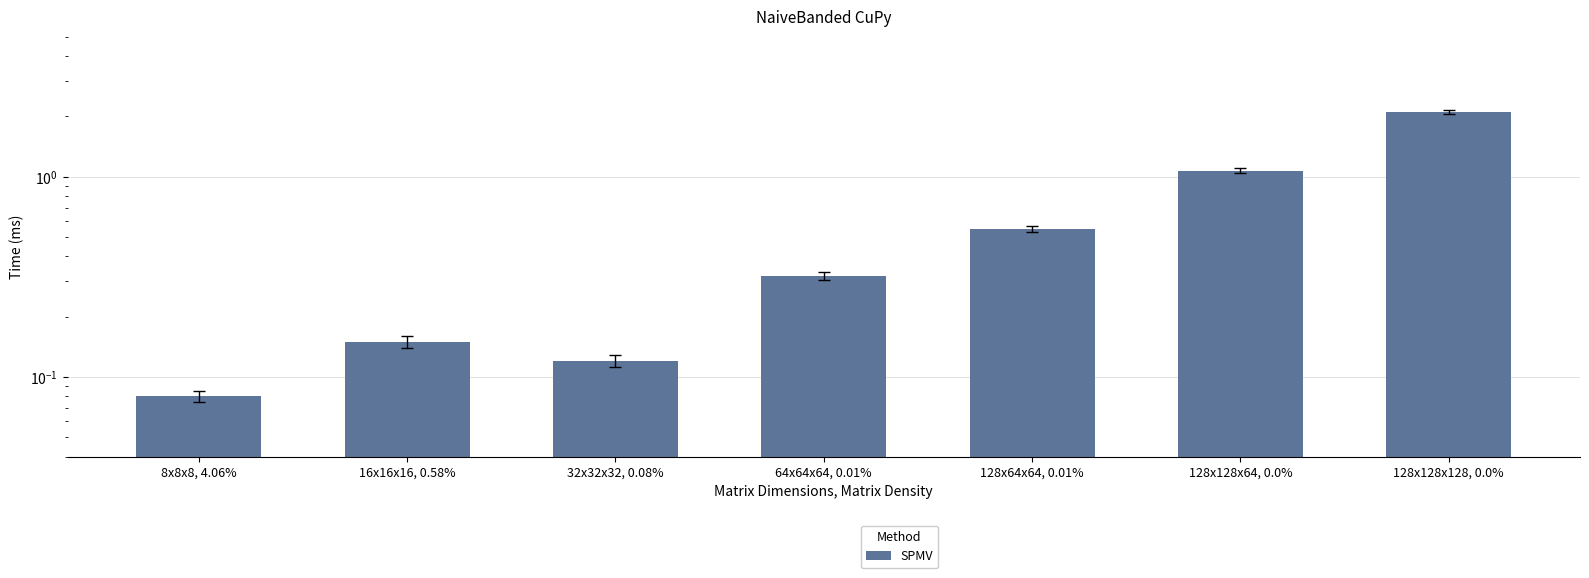

Read the value at 128x128x128, 0.0%.

2.1